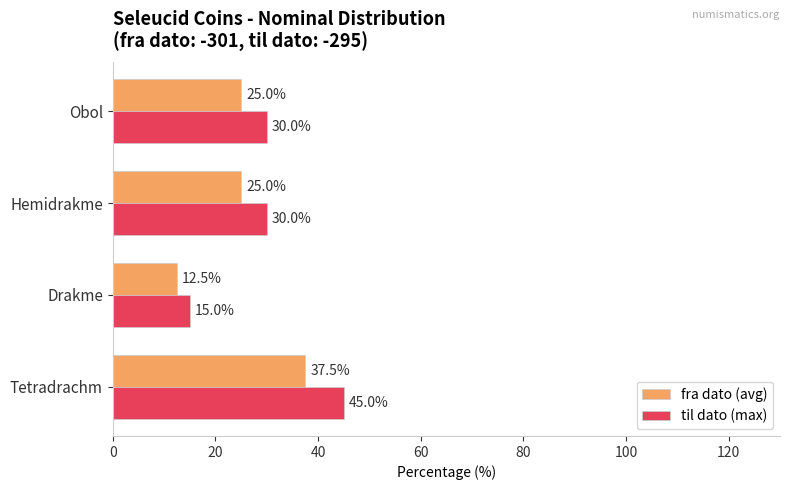

What is the approximate value of fra dato (avg) at Hemidrakme?

25.0